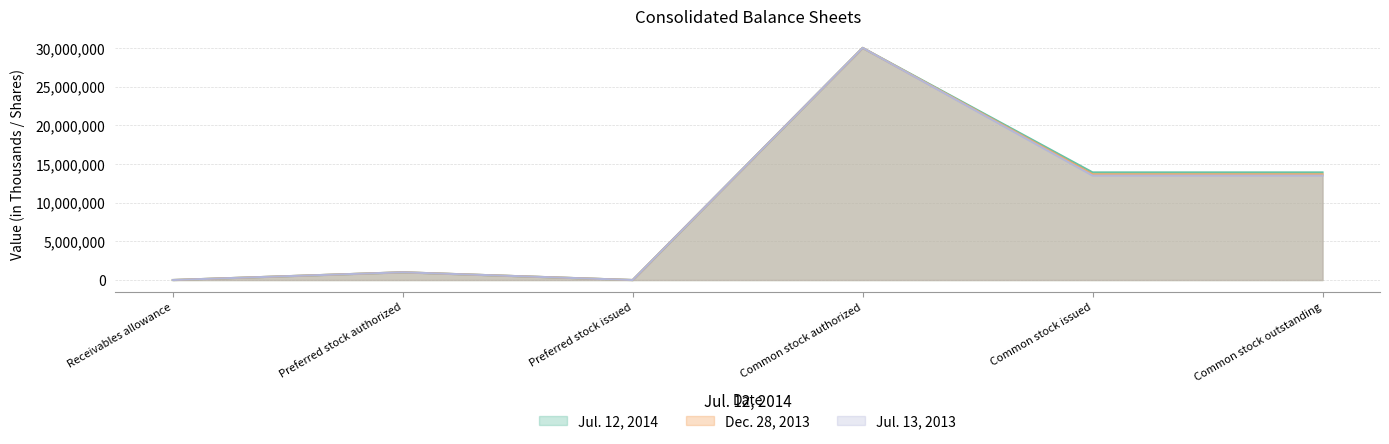

True or false: Jul. 13, 2013 and Dec. 28, 2013 intersect in this chart.

False